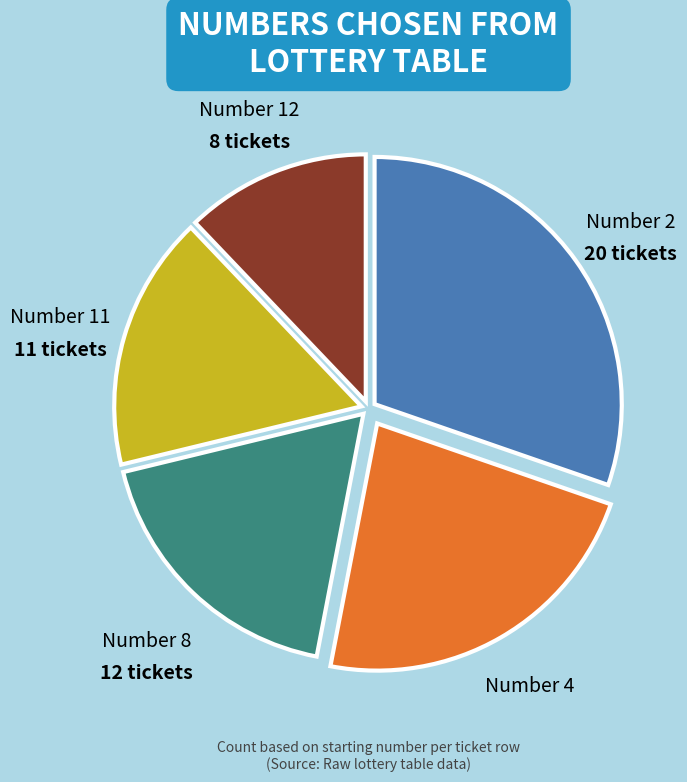

Is the sum of Number 8 and Number 2 greater than half?

No